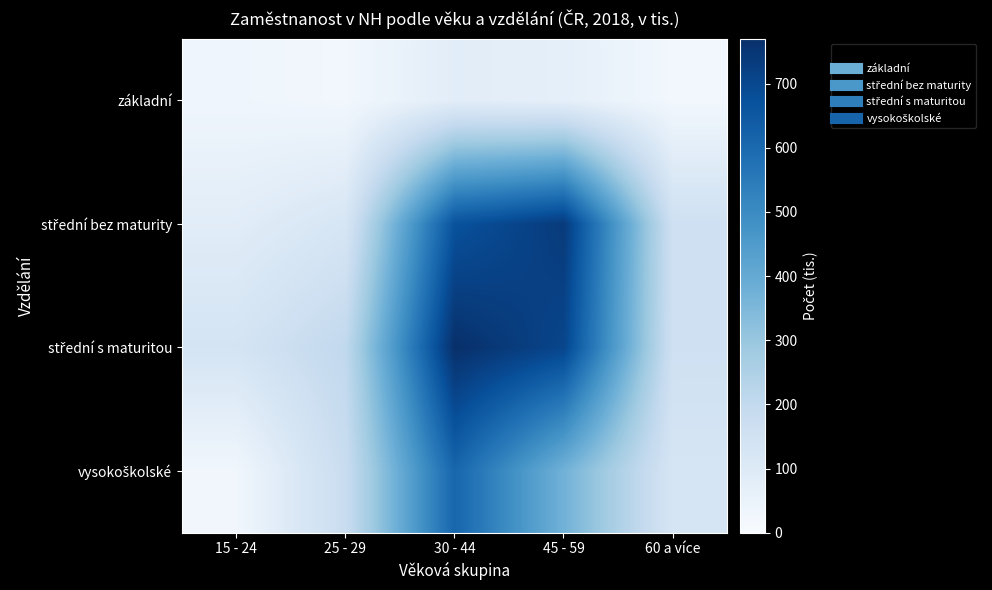

How many distinct data groups are displayed?

4